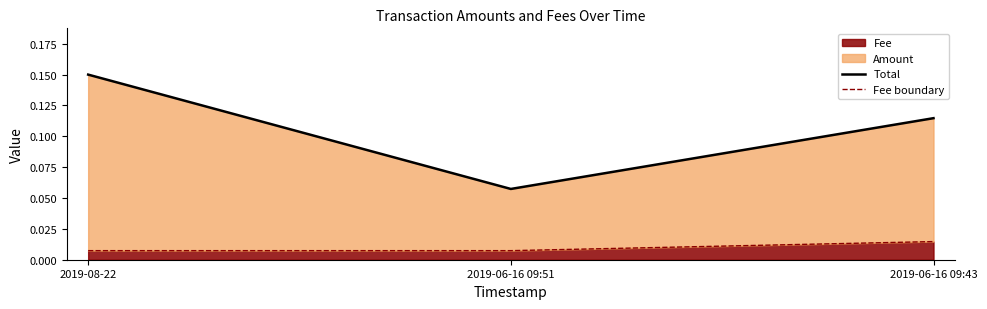

Is it true that Total (Amount+Fee) equals 0.0 at 2019-06-16 09:43?

False